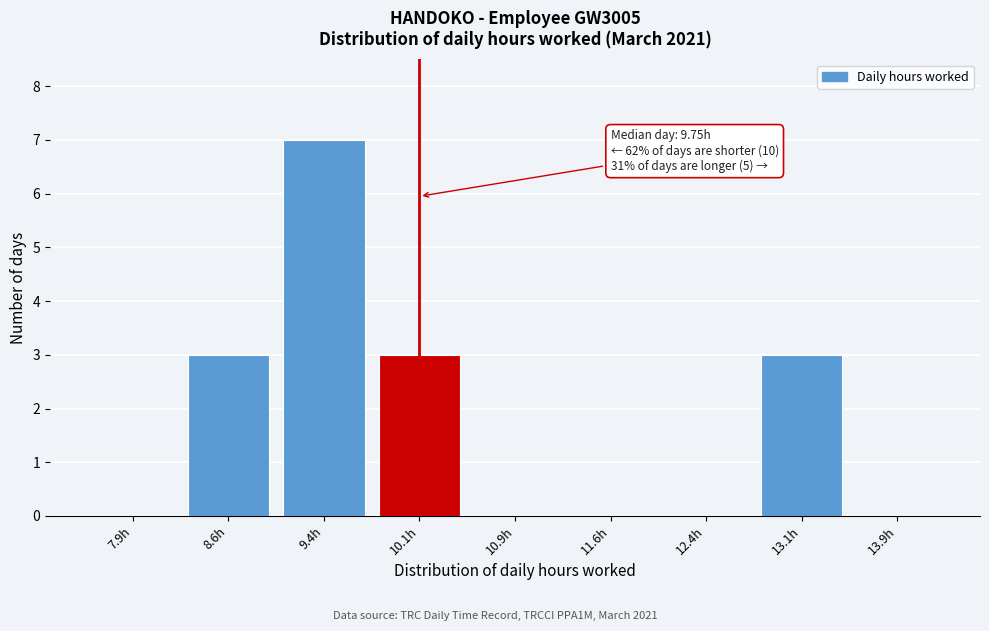

Reading right to left, transcribe all the data shown in this chart.

13.9h=0	13.1h=3	12.4h=0	11.6h=0	10.9h=0	10.1h=3	9.4h=7	8.6h=3	7.9h=0